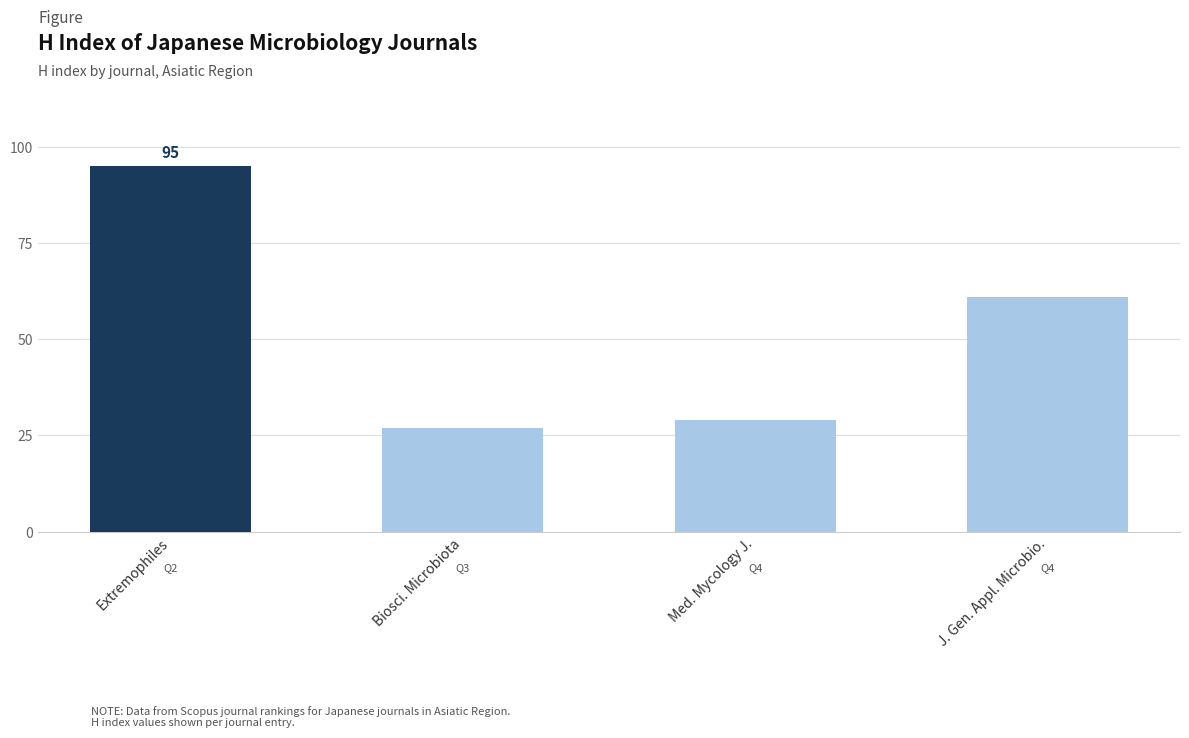

Rank the categories by value from lowest to highest.

Biosci. Microbiota, Med. Mycology J., J. Gen. Appl. Microbio., Extremophiles